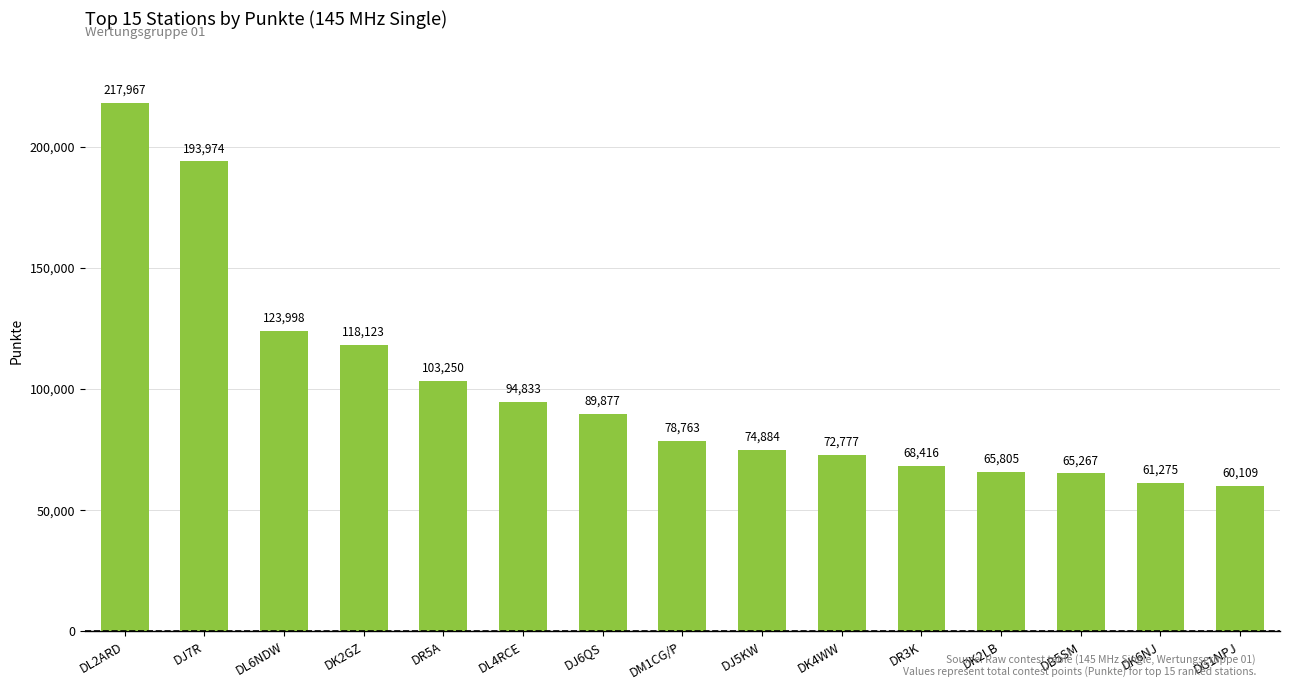

The value at DJ5KW is 74884. True or false?

True